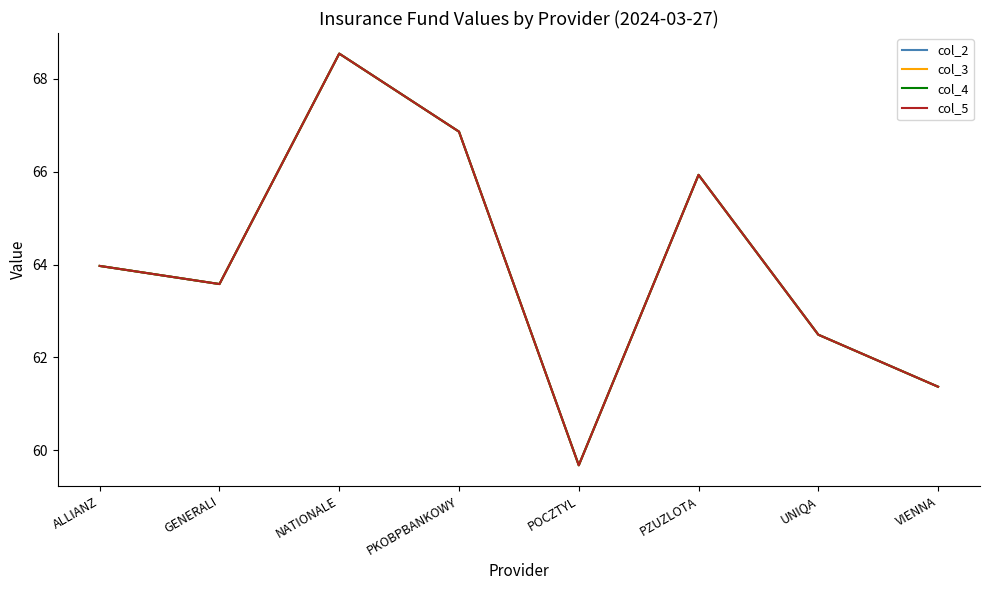

What is the minimum value for col_5?

59.7